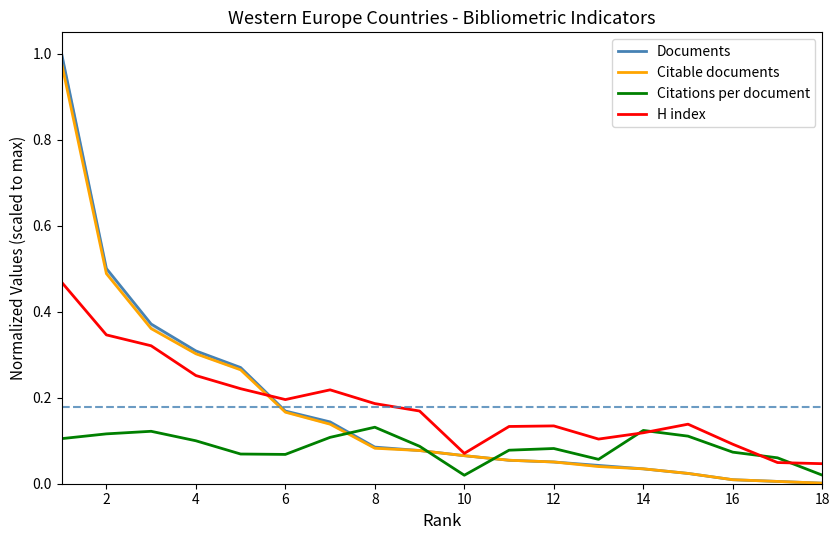

True or false: H index has a value of 0.1 at 6.

False